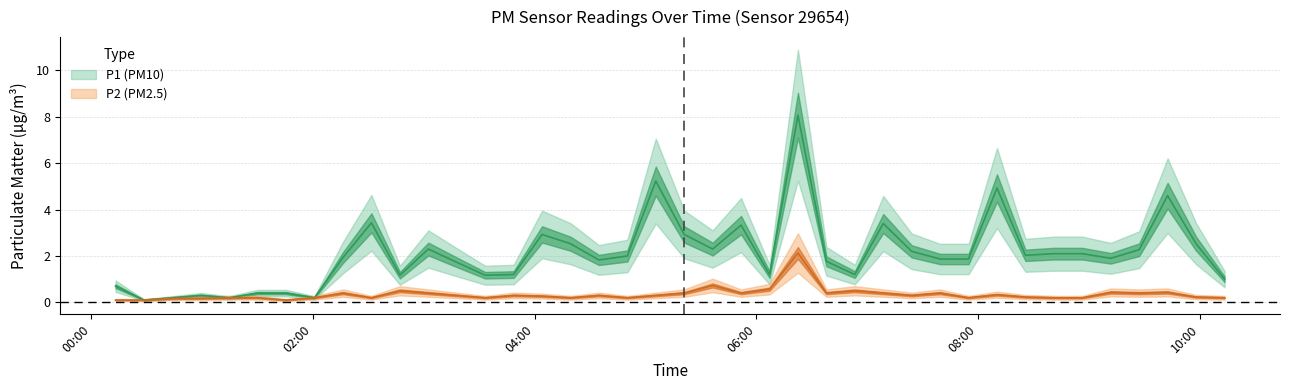

List the series in order of their overall mean, highest first.

P1, P2